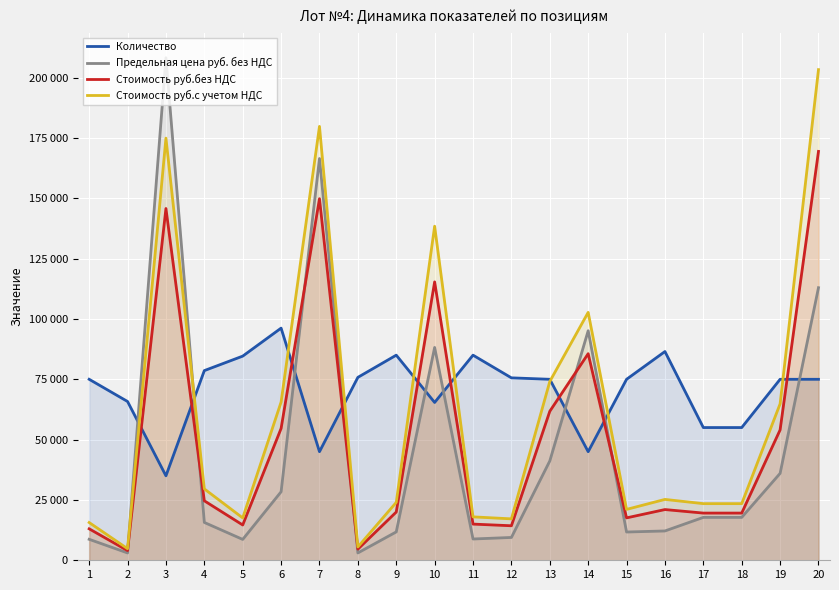

The value of Стоимость руб.с учетом НДС at 12 is 17164.2. True or false?

True